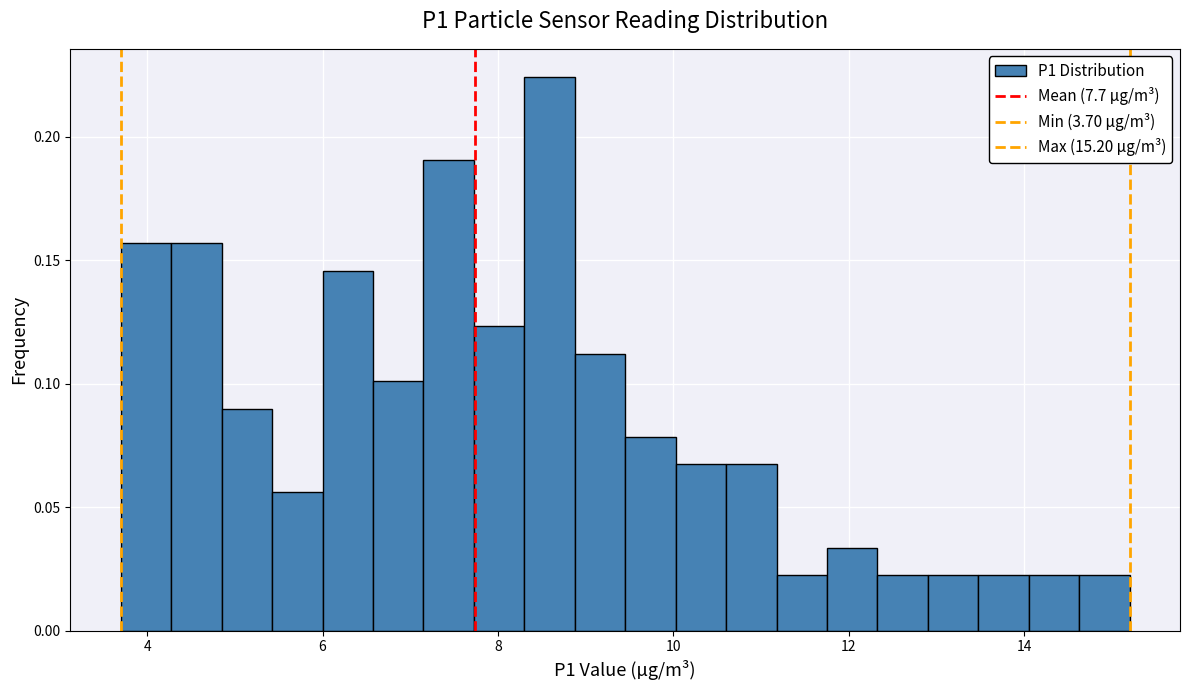

Around what value on the x-axis is the tallest bar? Give the approximate position of its centre, as read against the axis.

8.6